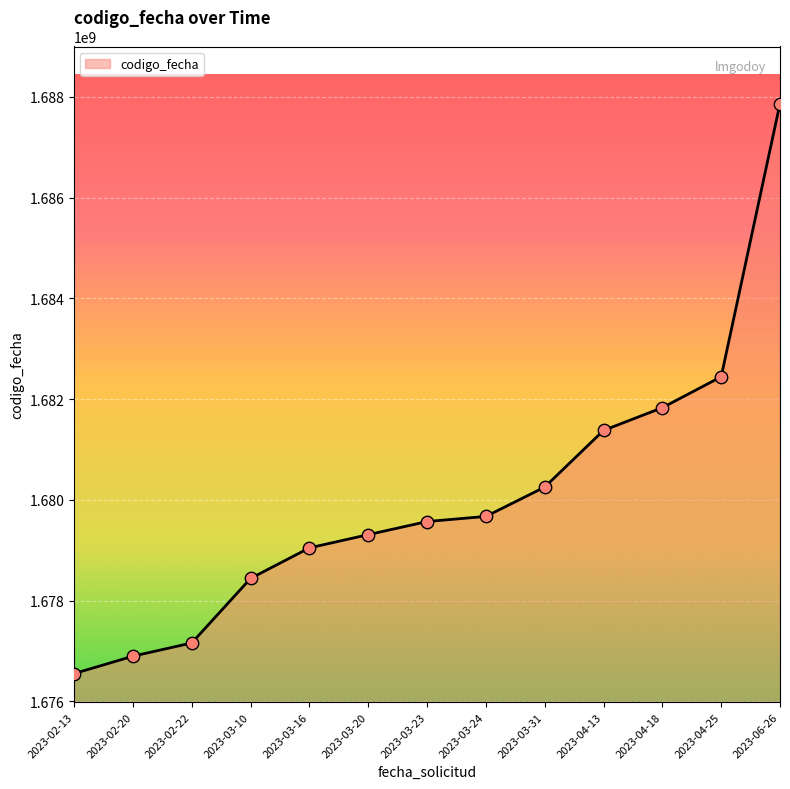

What is the ratio of the value at 2023-02-20 to the value at 2023-03-20?

1.0